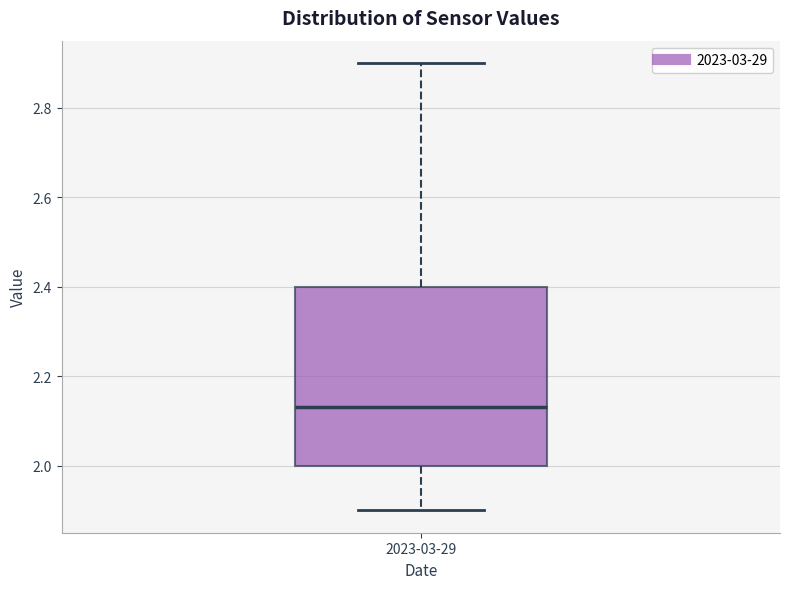

Transcribe this box plot: give where the median line is, the range the box spans, and where the two whiskers end, as read against the y-axis. The values are not printed on the chart, so give them approximately, as read against the axis.

median 2.14, box 2.00 to 2.40, whiskers 1.90 to 2.90